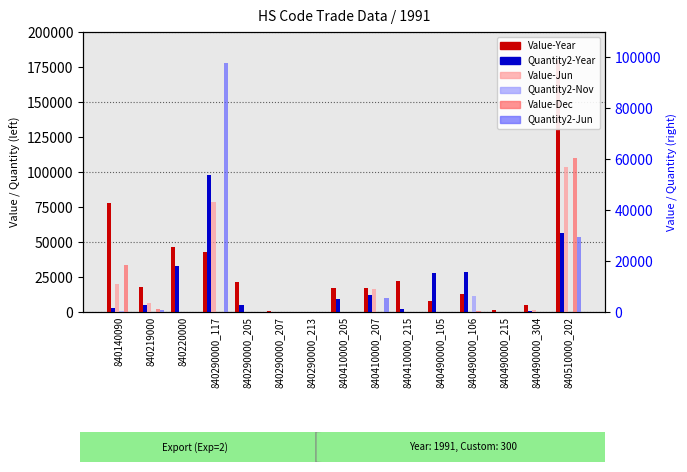

What are all the series names shown in the legend?

Value-Year, Quantity2-Year, Value-Jun, Quantity2-Nov, Value-Dec, Quantity2-Jun